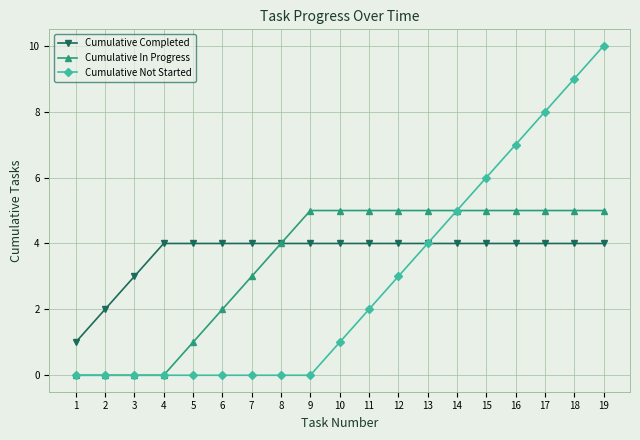

How many data points does each series have?

19